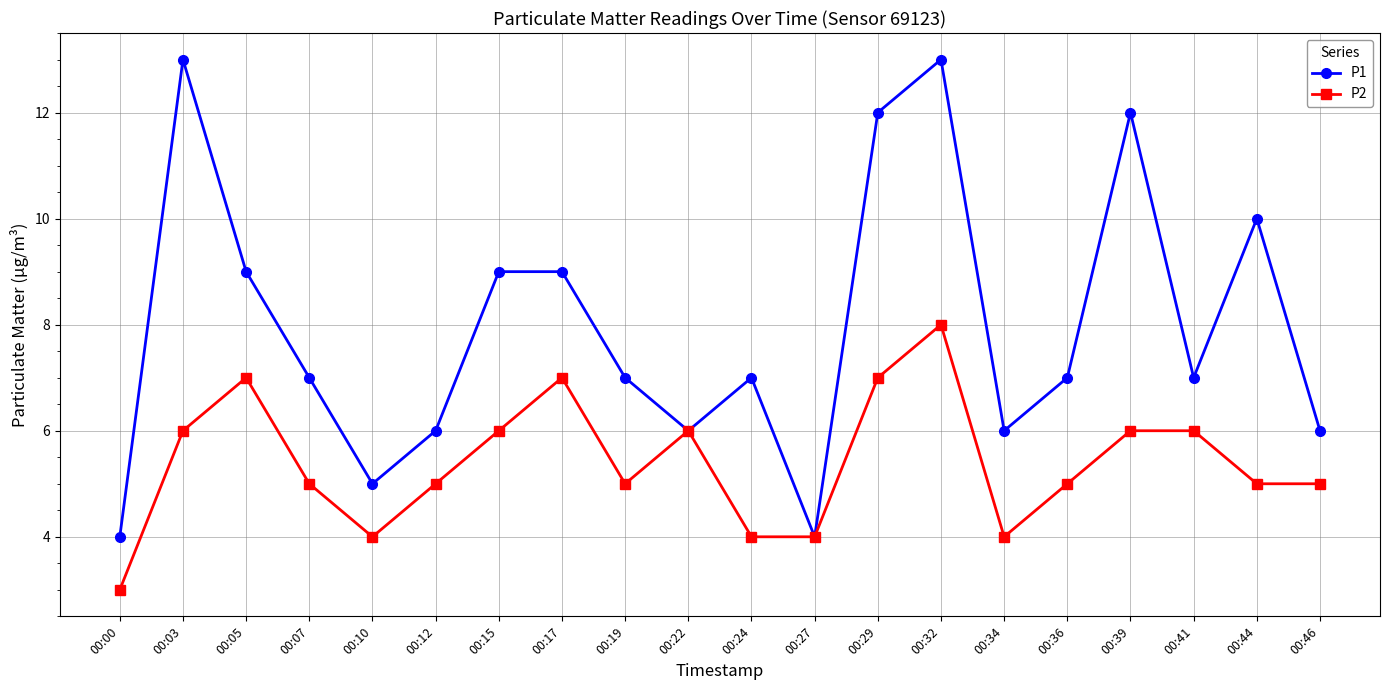

Does the chart have visible grid lines?

Yes